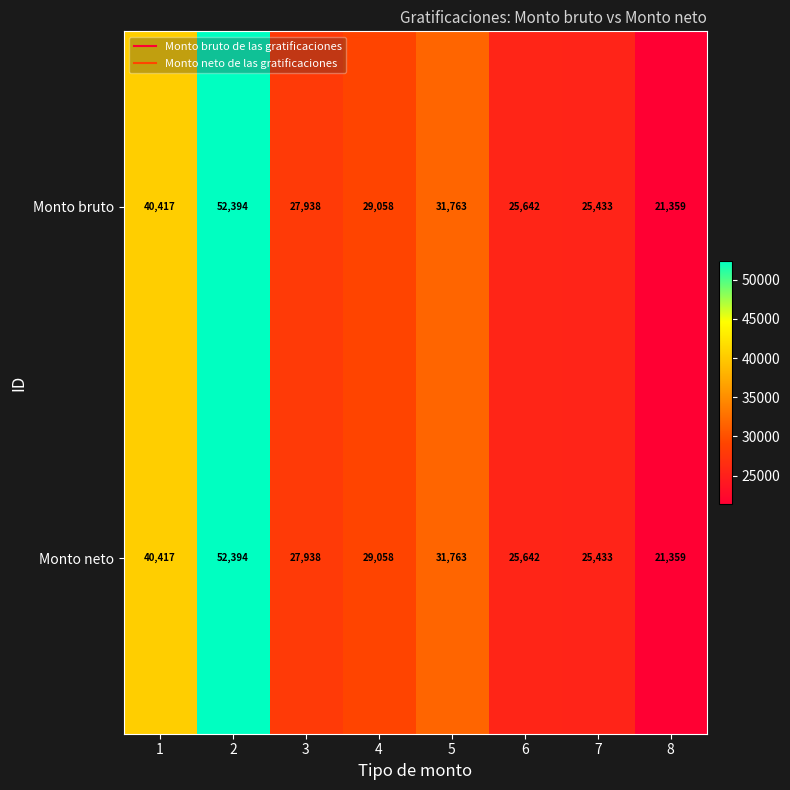

What is the sum of all Monto neto values?

254004